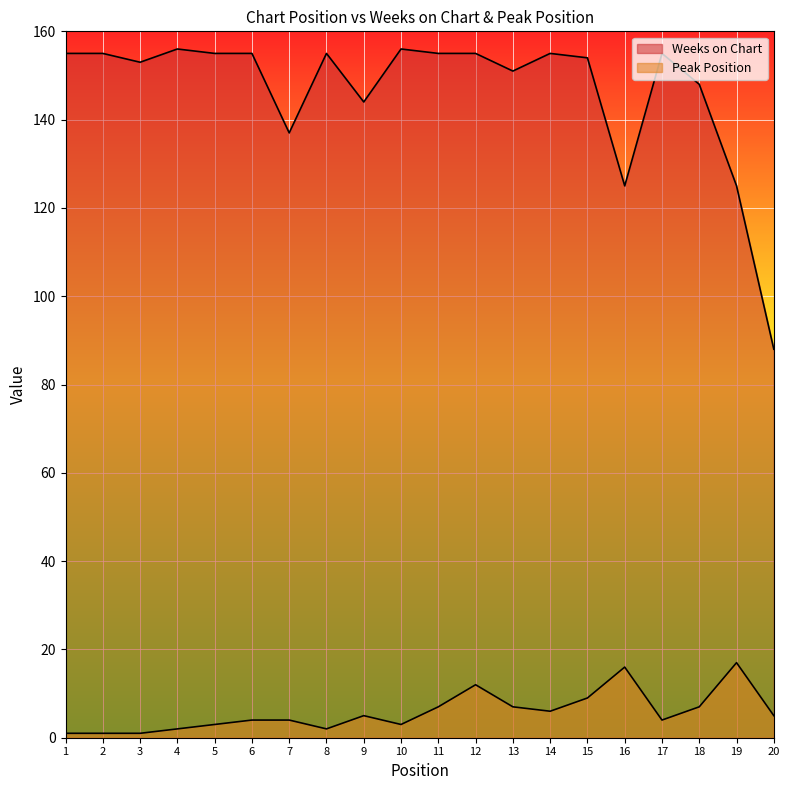

List the labels in order of Weeks on Chart value, smallest first.

20, 16, 19, 7, 9, 18, 13, 3, 15, 1, 2, 5, 6, 8, 11, 12, 14, 17, 4, 10